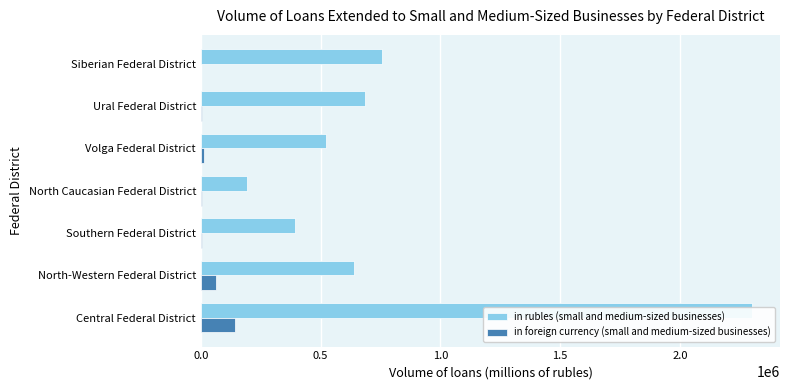

What is the total value across all series at Siberian Federal District?

756677